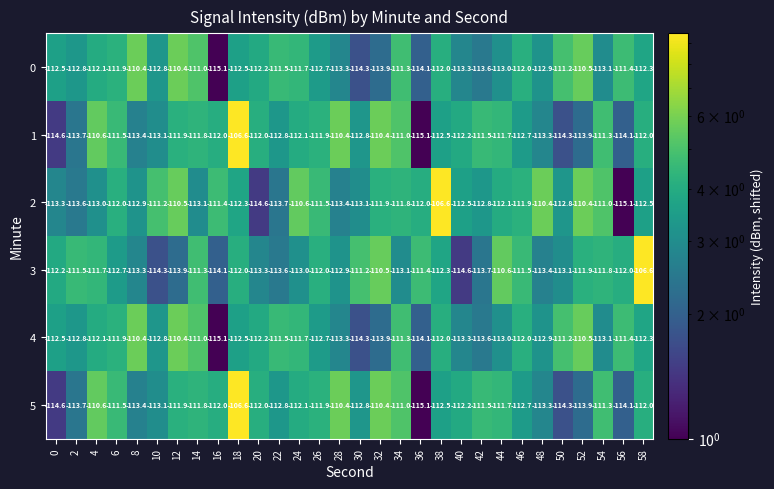

What is the sum of all 2 values?

-3364.0